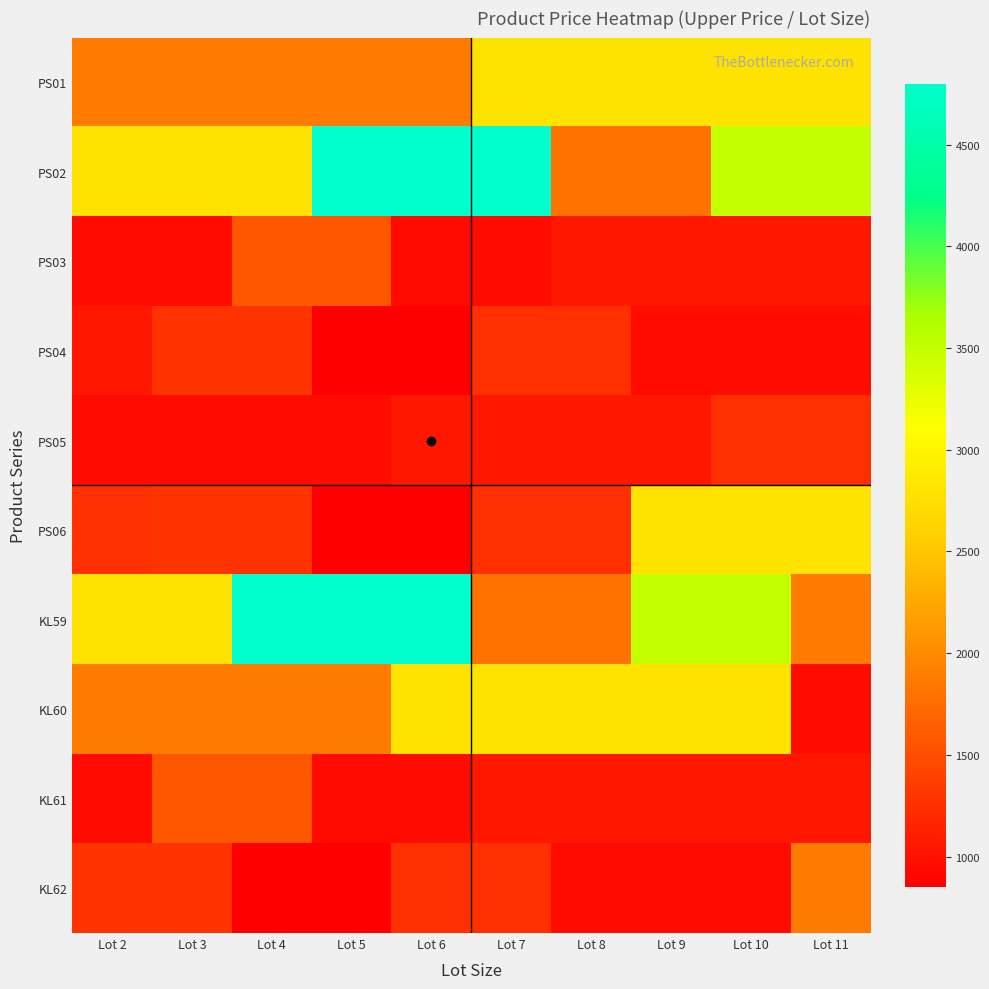

Count the number of data series in this chart.

10